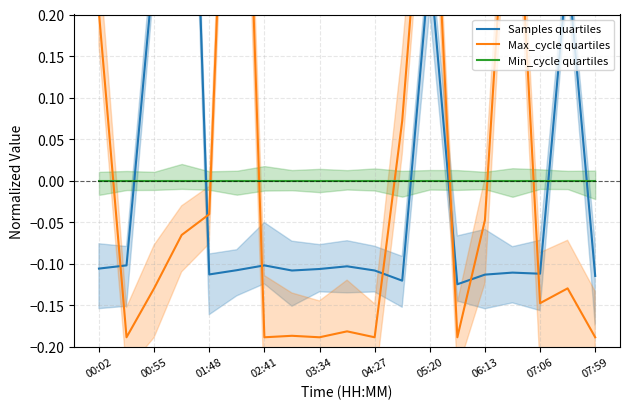

What position from the left is 07:59?

19